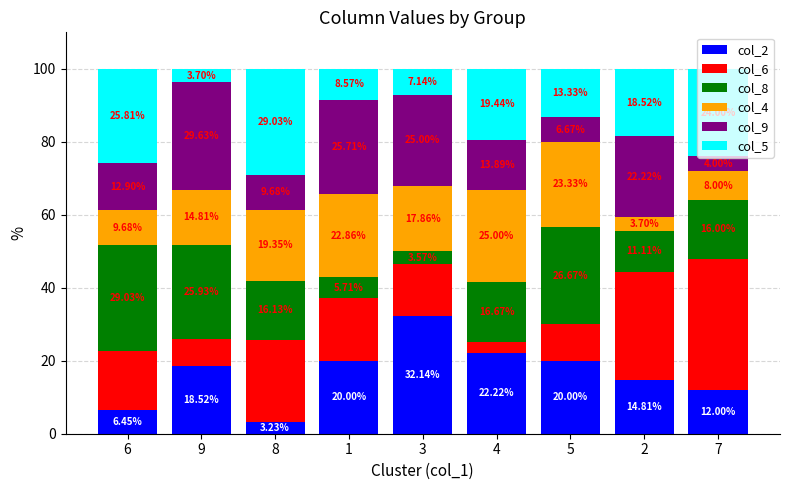

What is the total value across all series at 2?

100.0